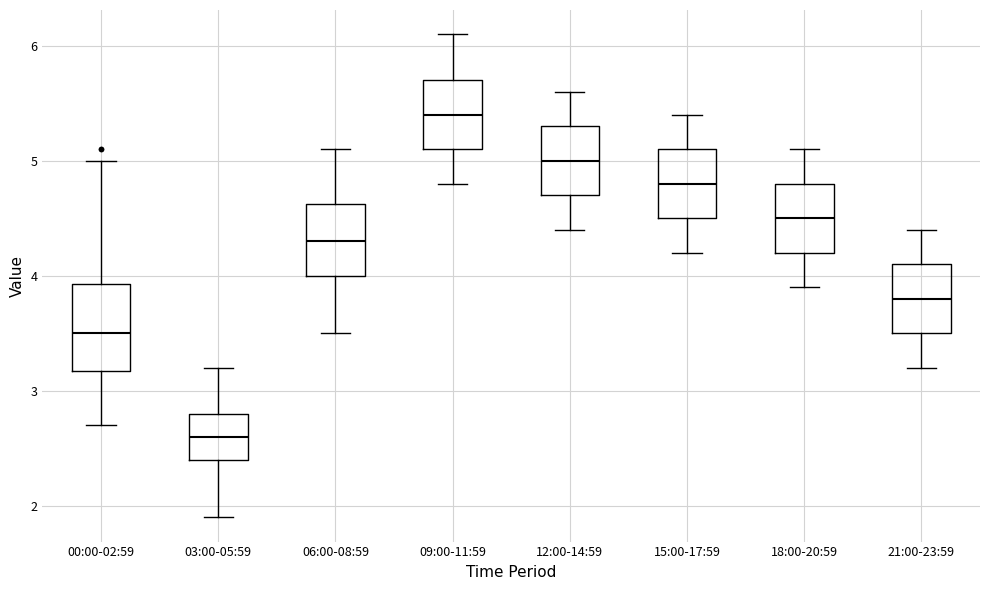

Which box's median line is the lowest?

03:00-05:59